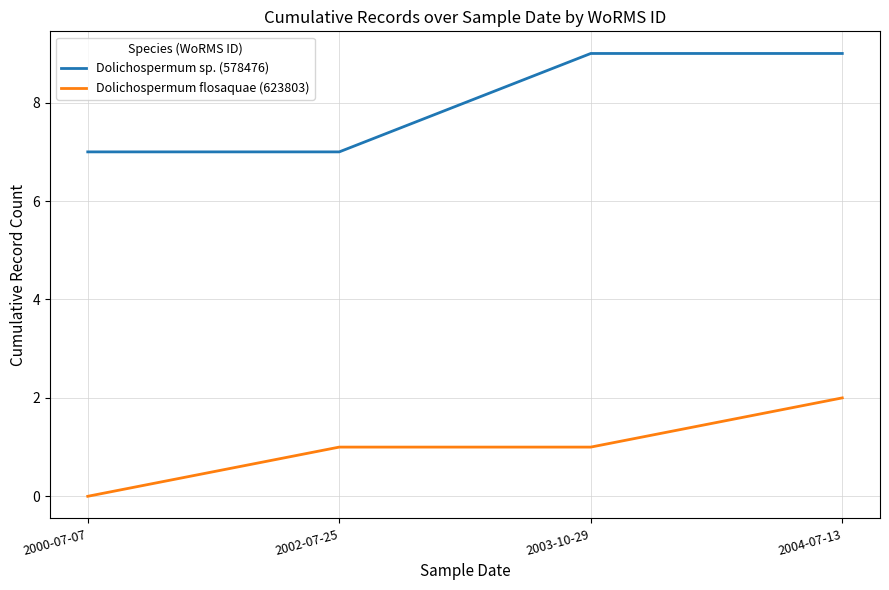

Reading right to left, transcribe all the data shown in this chart.

Dolichospermum sp. (578476): 9	9	7	7
Dolichospermum flosaquae (623803): 2	1	1	0